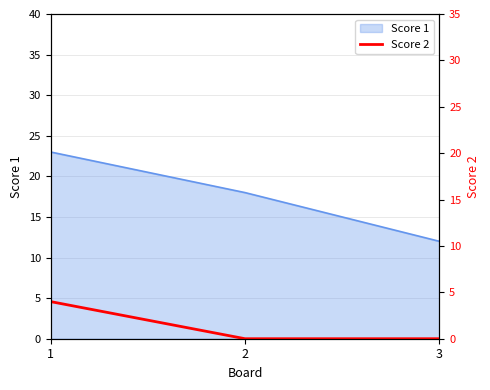

List the labels in order of Score 1 value, smallest first.

3, 2, 1